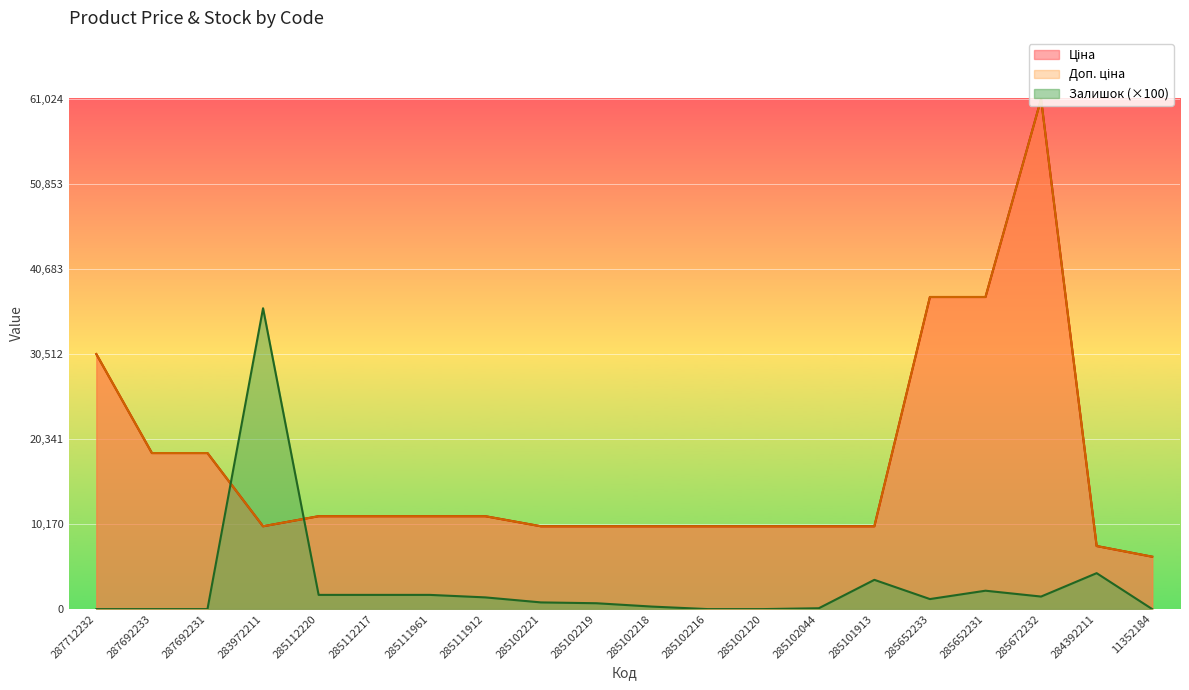

Is it true that Ціна equals 9908.5 at 285102219?

True